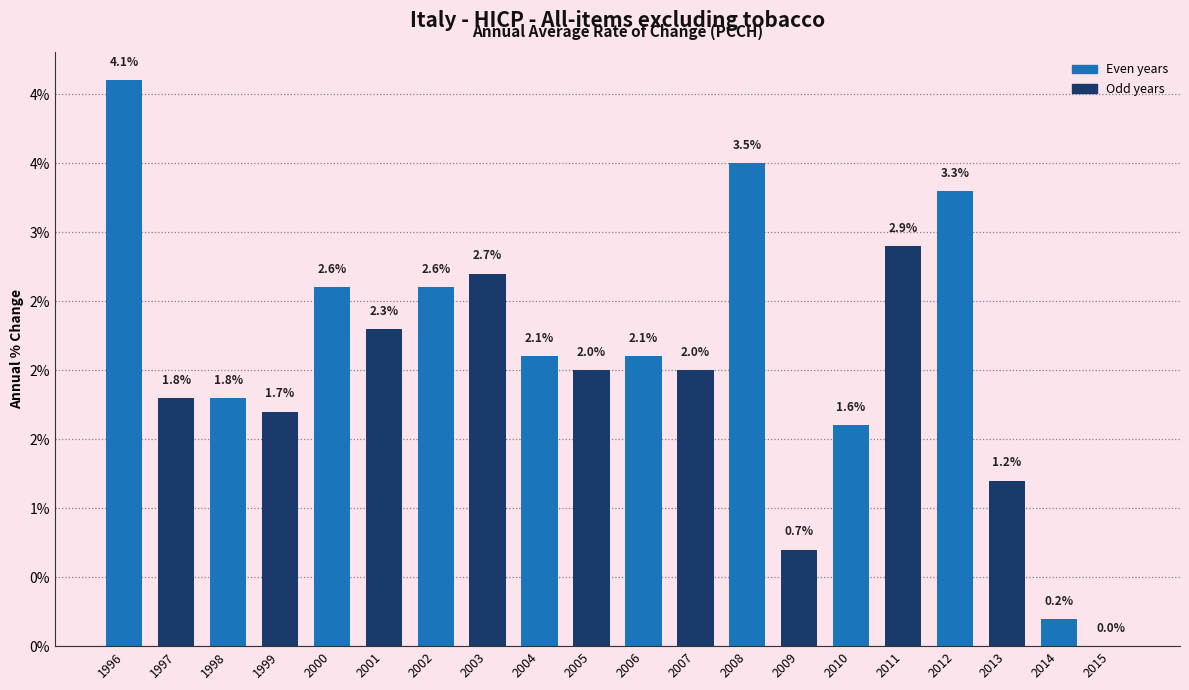

Are the bars horizontal?

No